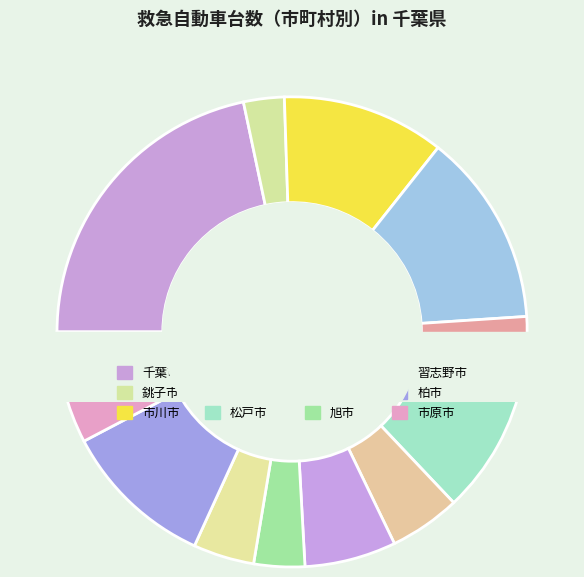

How many segments does this pie chart have?

12